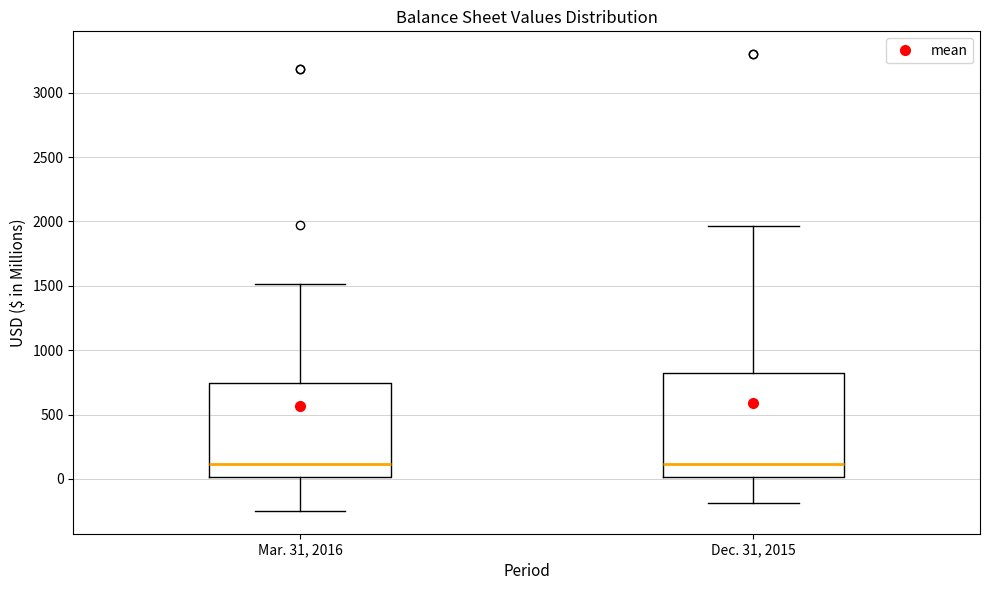

Where is the lower edge of the box for Dec. 31, 2015 on the y-axis? The values are not printed on the chart, so give them approximately, as read against the axis.

0